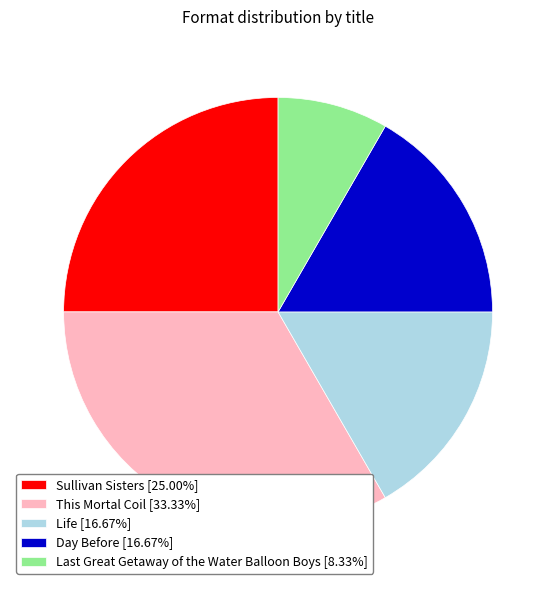

True or false: Day Before accounts for 29% of the total.

False